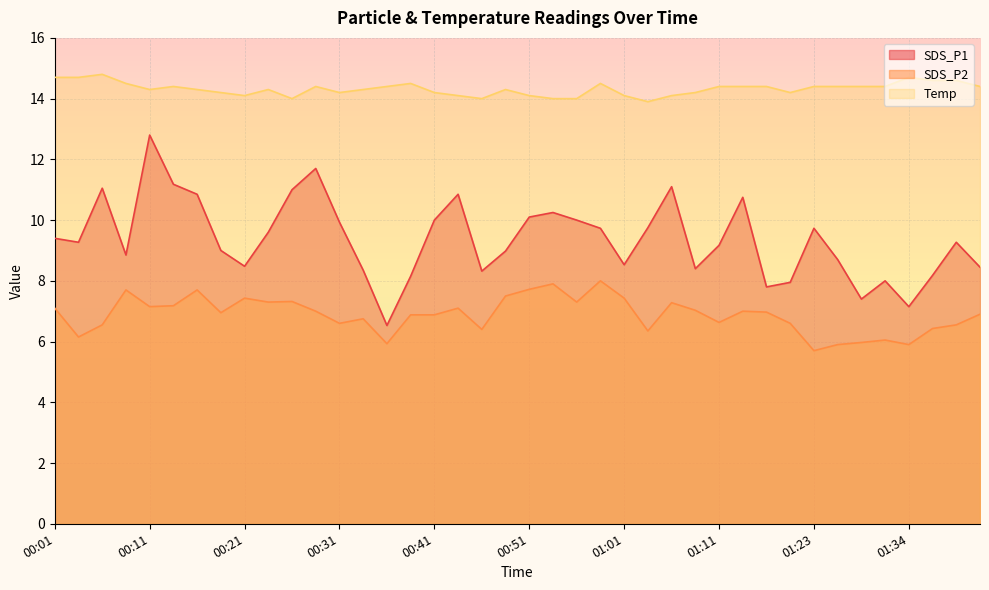

Which series has the largest range (max minus min)?

SDS_P1